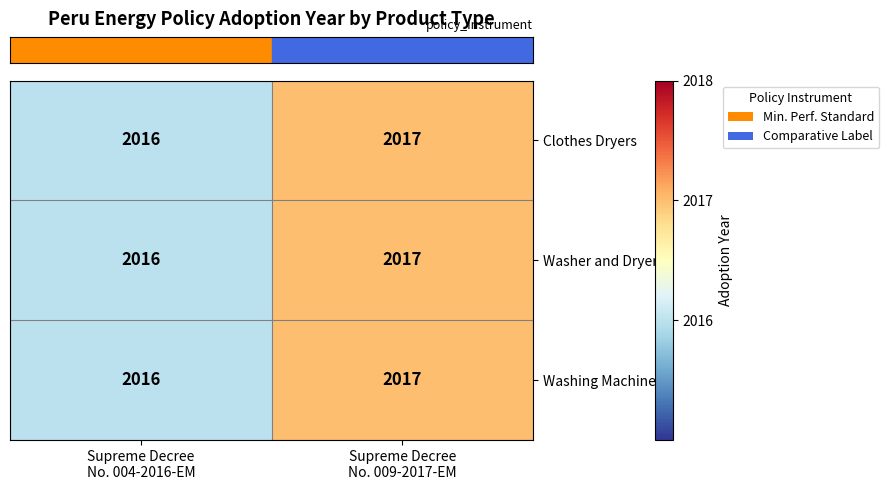

What is the sum of all Washing Machines values?

4033